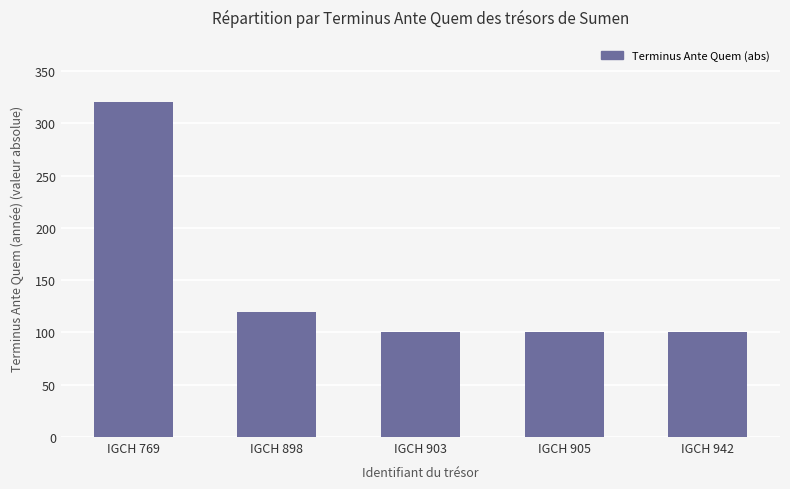

What is the greatest value displayed?

320